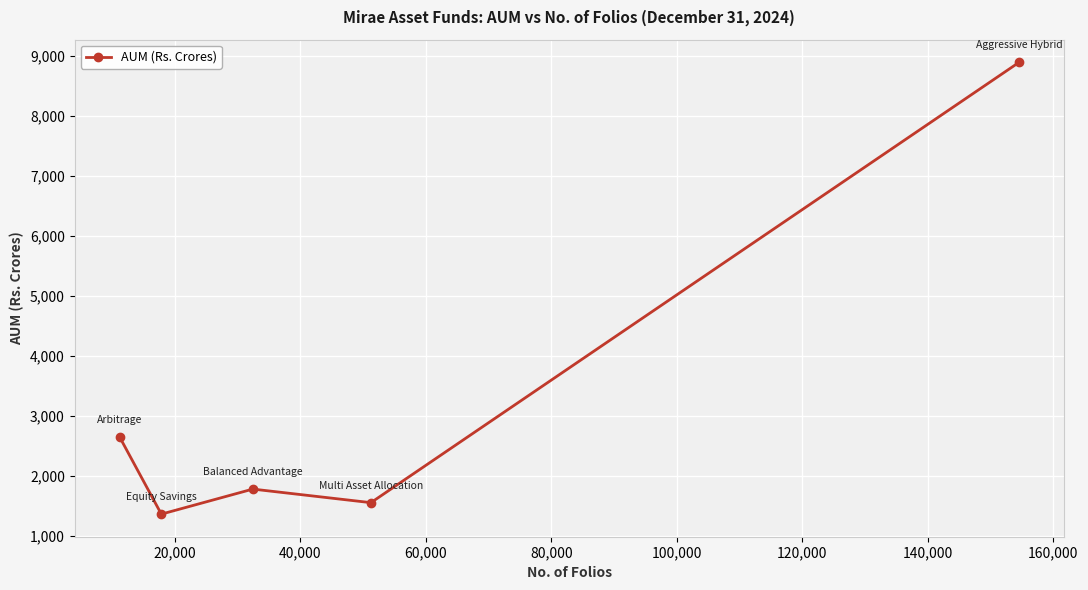

What is the value of the 5th point from the left?

8893.5